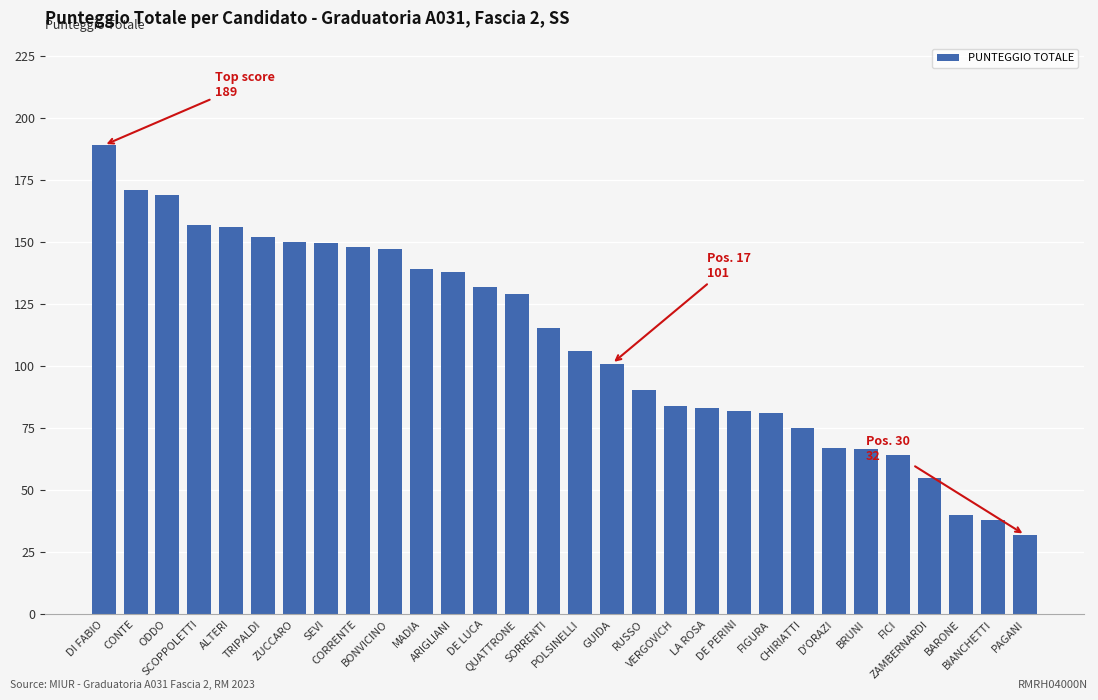

The value at VERGOVICH is 84.0. True or false?

True